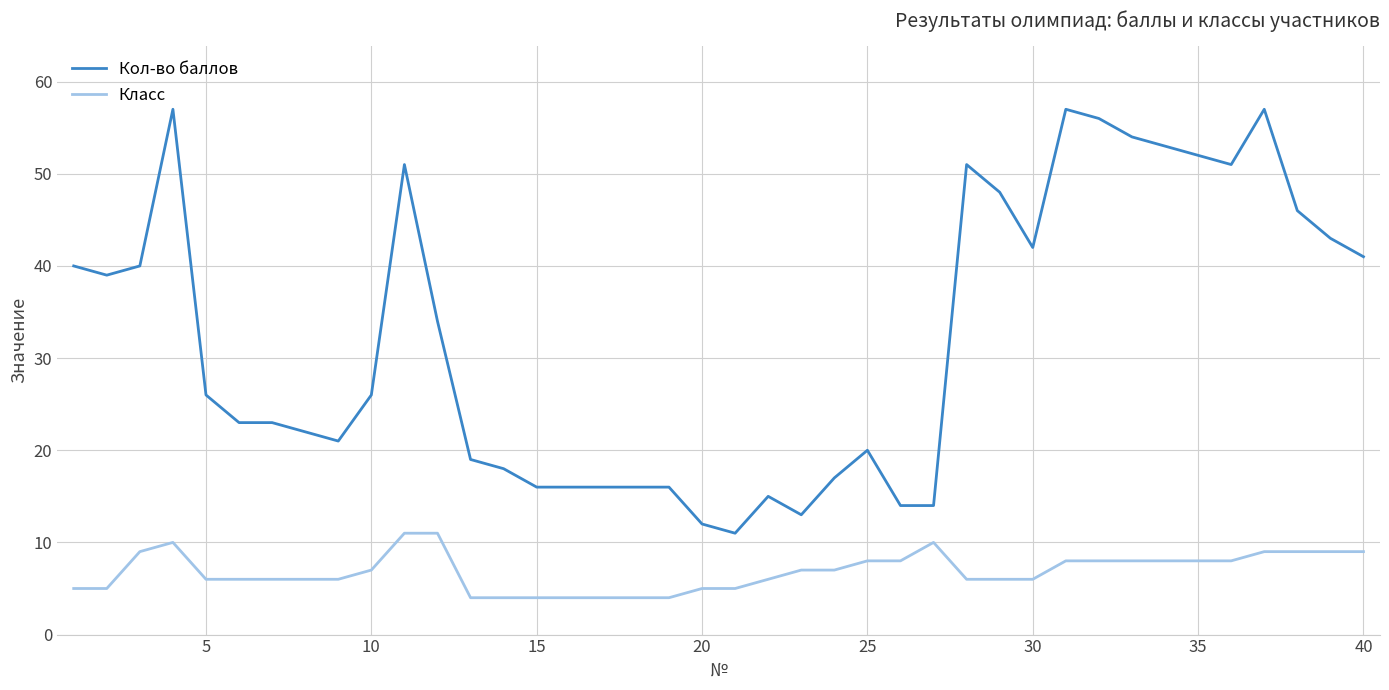

Which series has the widest spread of values?

Кол-во баллов